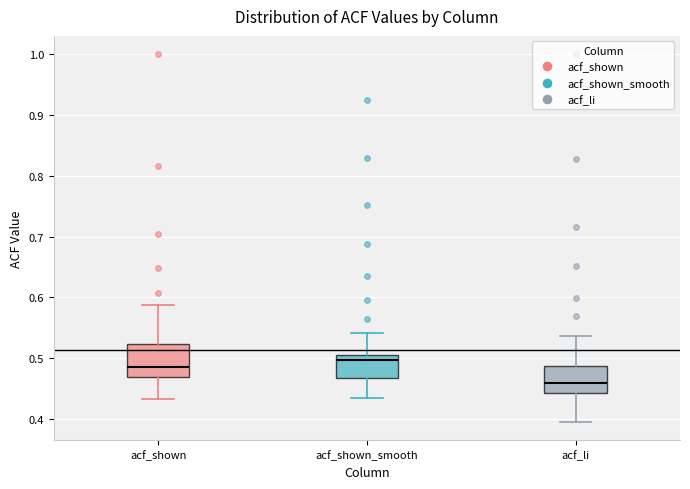

Reading left to right, read every box against the y-axis: the position of its median line, the range the box covers, and the ends of its whiskers. The values are not printed on the chart, so give them approximately, as read against the axis.

acf_shown: median 0.49, box 0.47 to 0.52, whiskers 0.43 to 0.59
acf_shown_smooth: median 0.50, box 0.47 to 0.51, whiskers 0.43 to 0.54
acf_li: median 0.46, box 0.44 to 0.49, whiskers 0.40 to 0.54